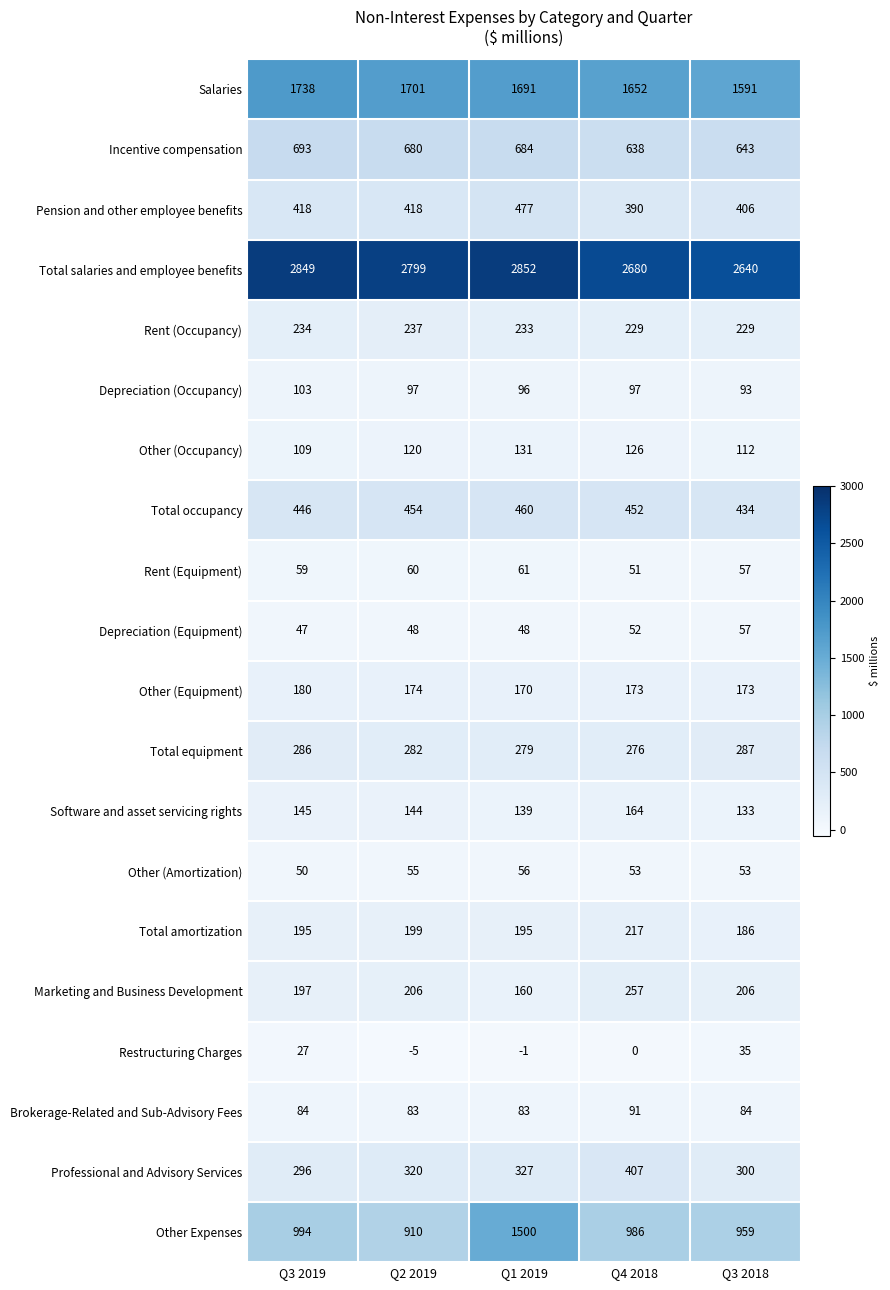

At which category is the sum across all series the highest?

Q1 2019